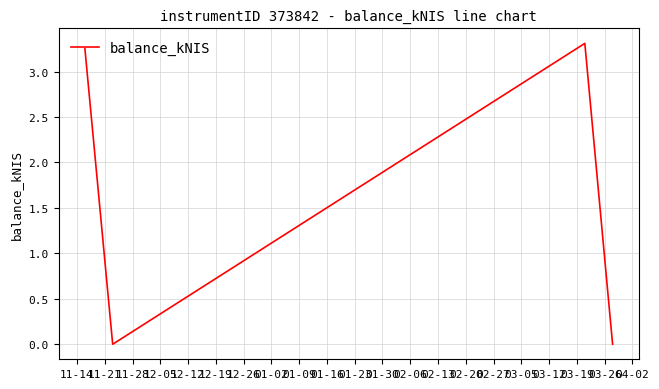

What is the maximum value shown in the chart?

3.3